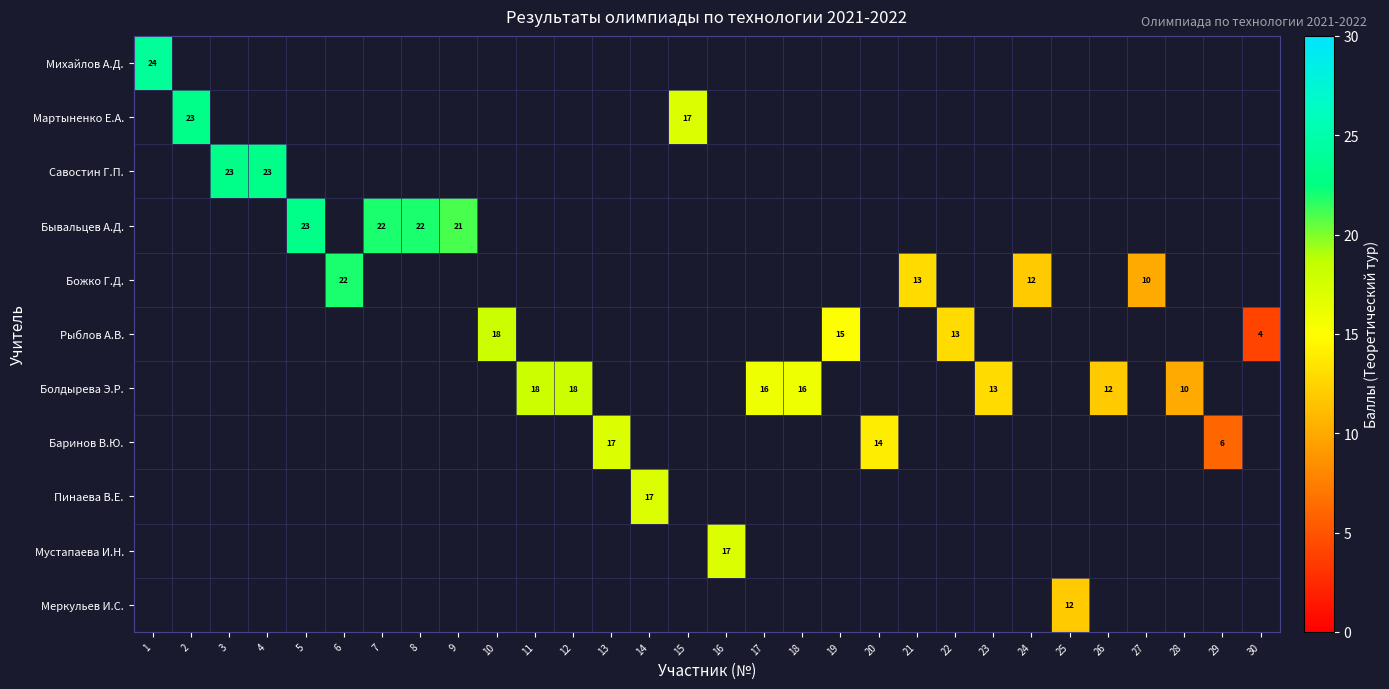

Which category has the lowest value in the Михайлов А.Д. series?

1